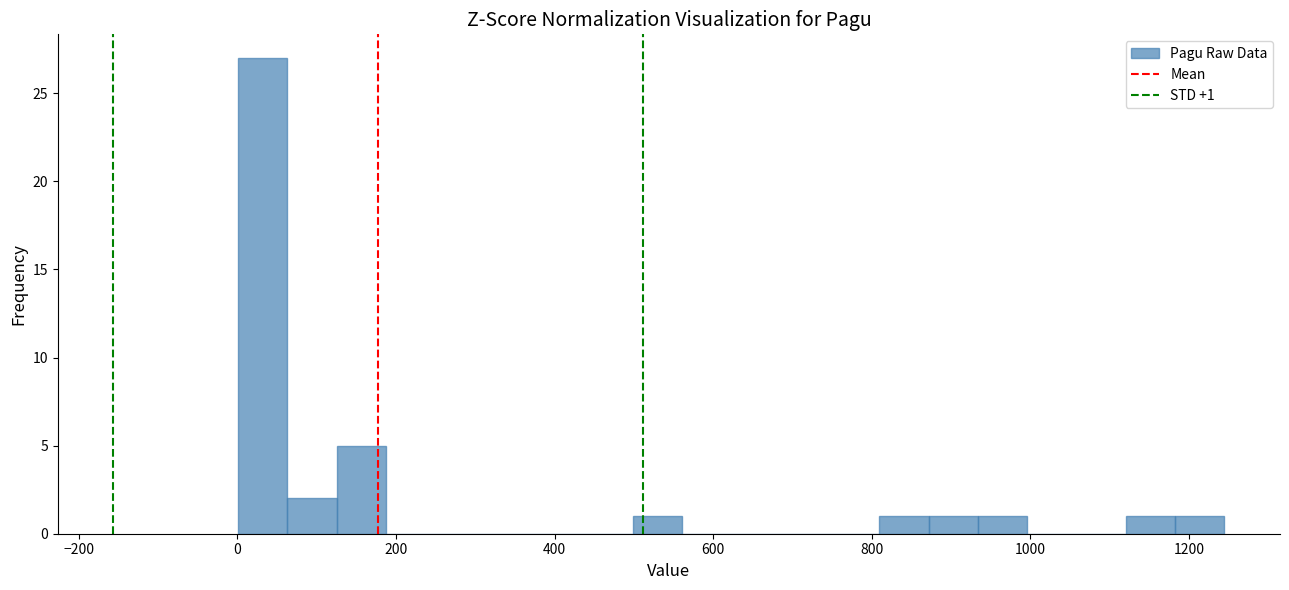

Read against the x-axis, roughly where is the centre of the tallest bar?

40